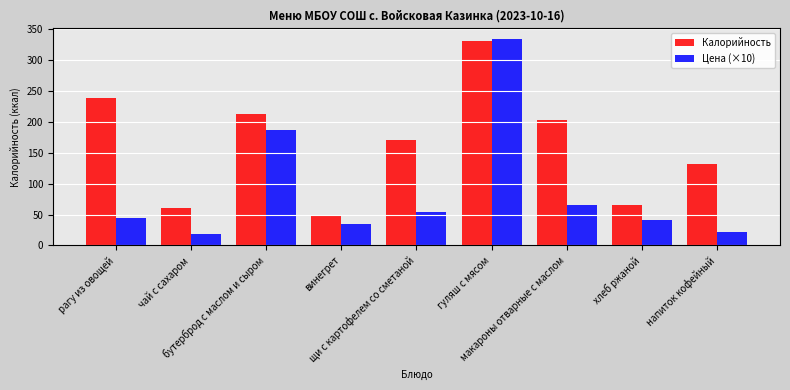

At how many categories does at least one series exceed 99?

6